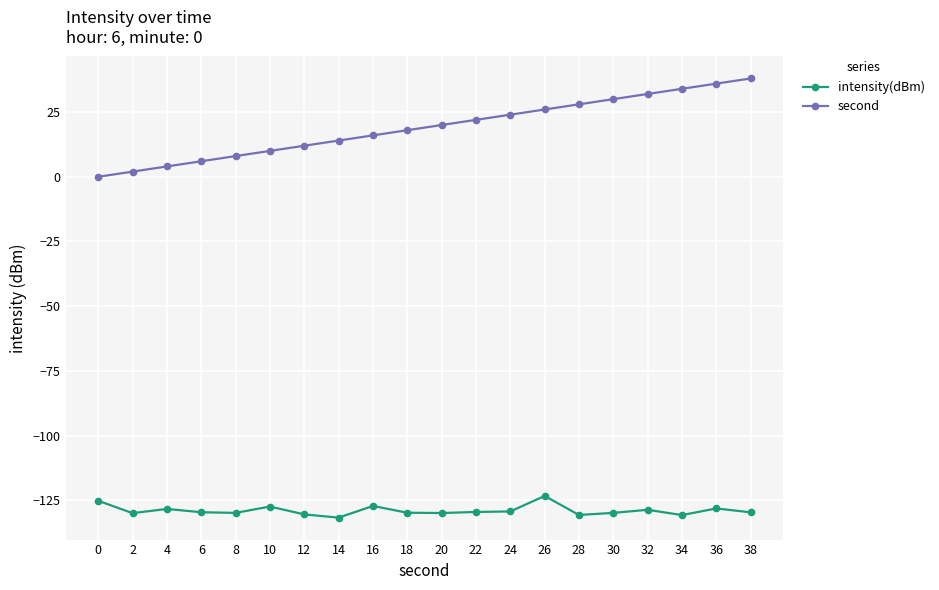

List the series in order of their overall mean, lowest first.

intensity(dBm), second